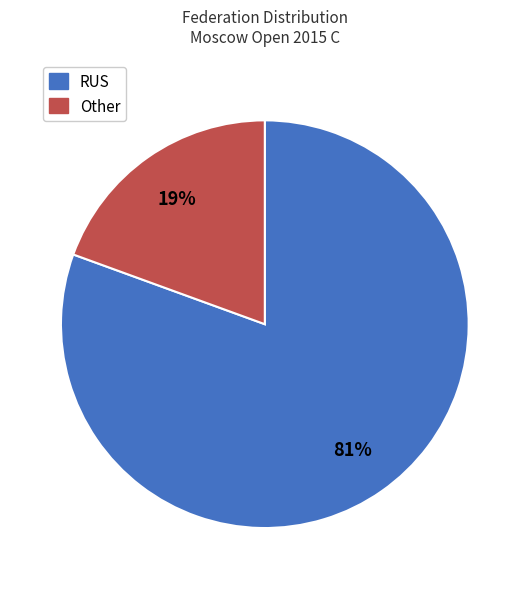

Rank the categories by value from highest to lowest.

RUS, Other